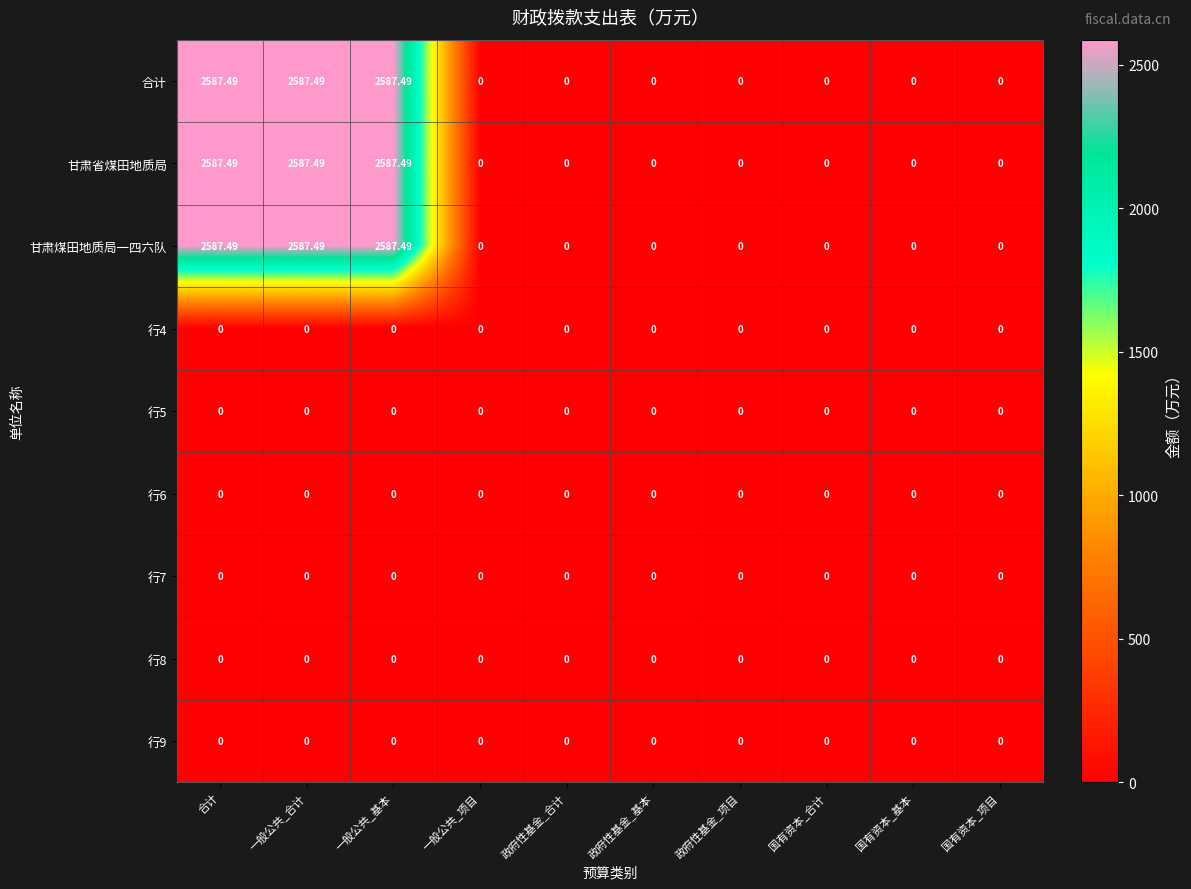

Count the number of data series in this chart.

9